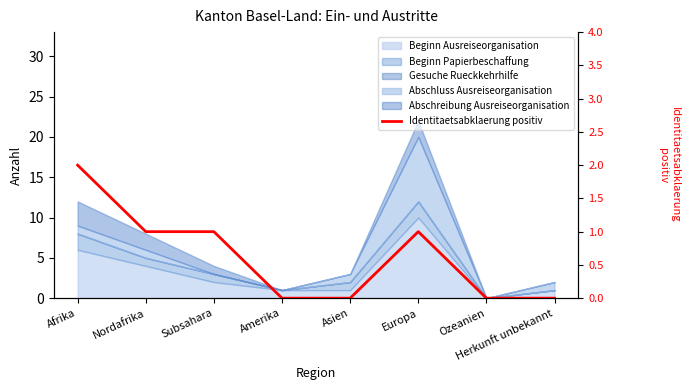

Where is the first local maximum?

Europa